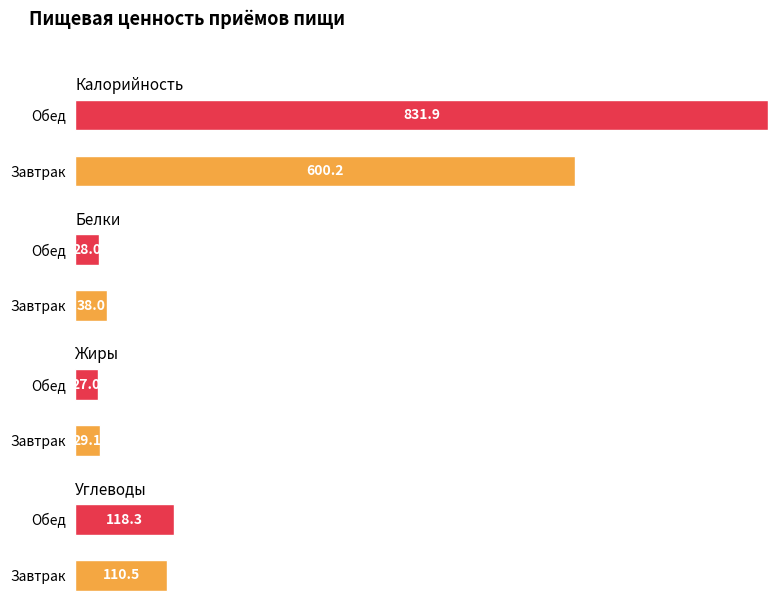

At Обед, list the series in order from largest to smallest.

Калорийность, Углеводы, Белки, Жиры